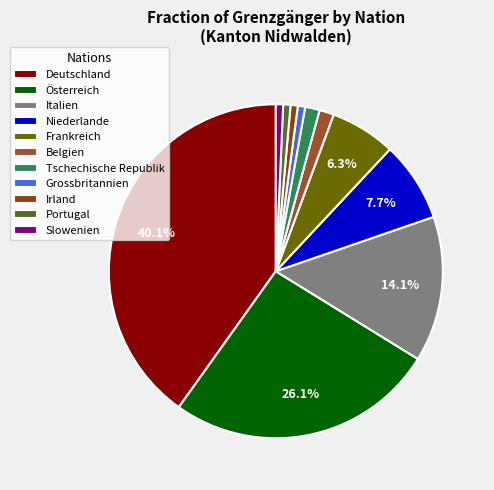

Is it true that Irland is 1% of the pie?

True